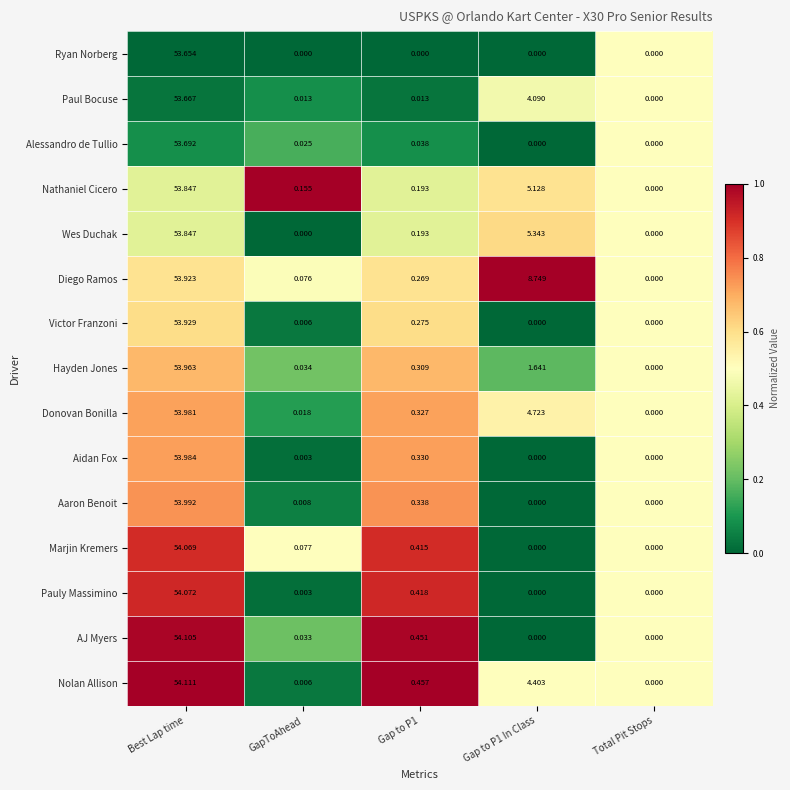

Which series has the widest spread of values?

Nolan Allison